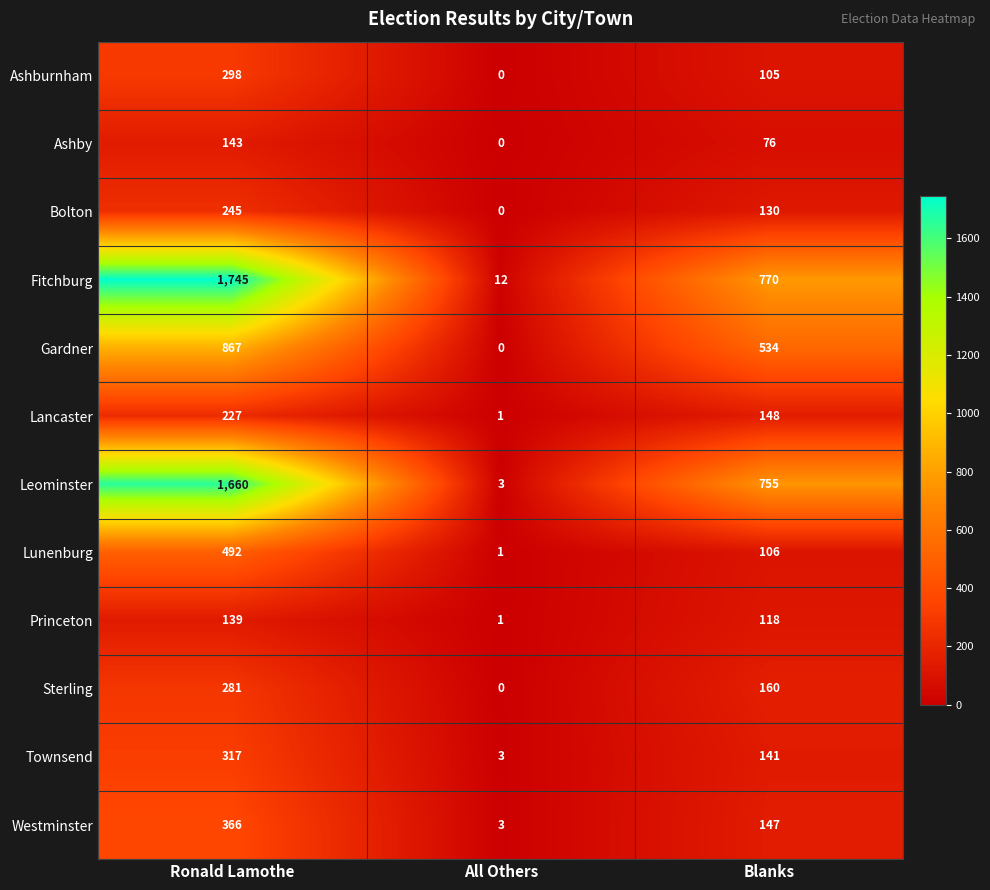

What is the approximate value of Townsend at Ronald Lamothe?

317